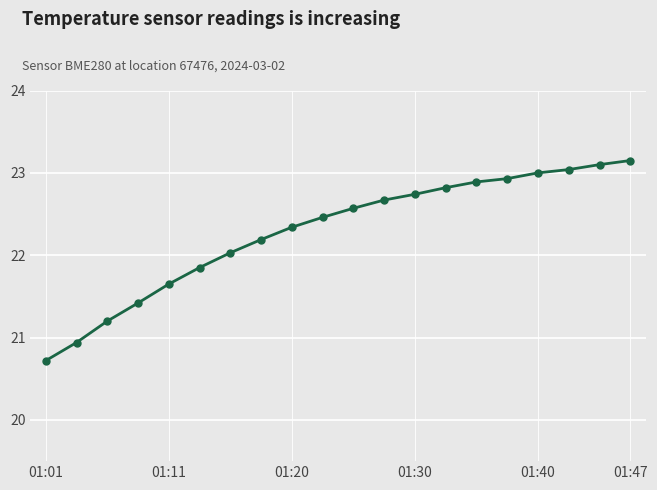

What is the smallest value displayed?

20.7